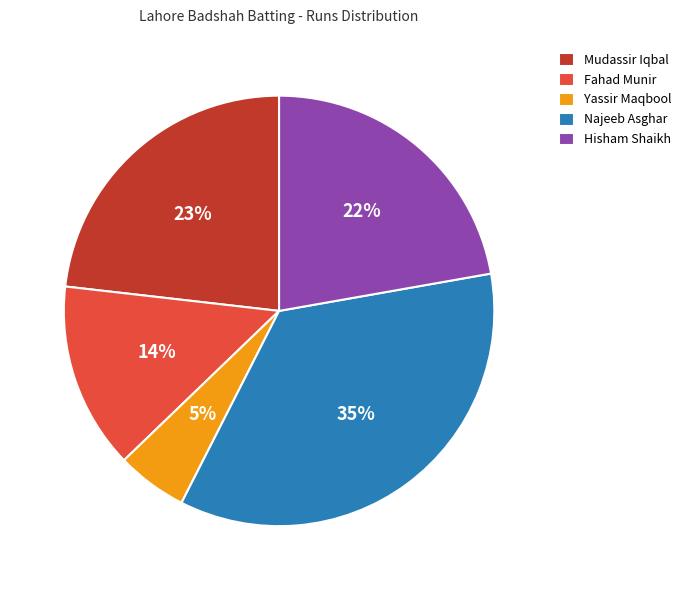

Combined, do Mudassir Iqbal and Najeeb Asghar account for over 50%?

Yes